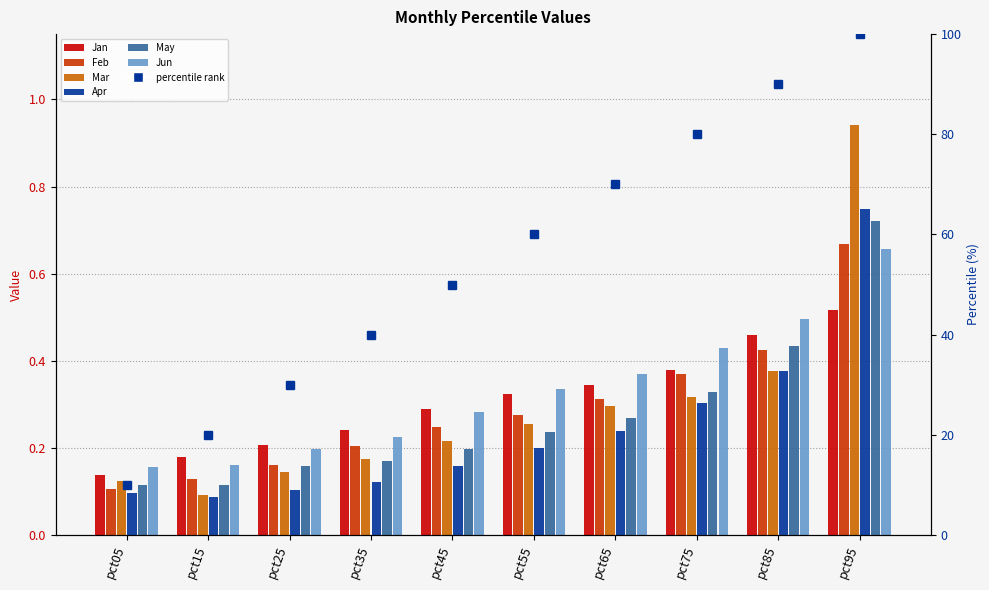

Count the Feb values in the range 0 to 1.

10